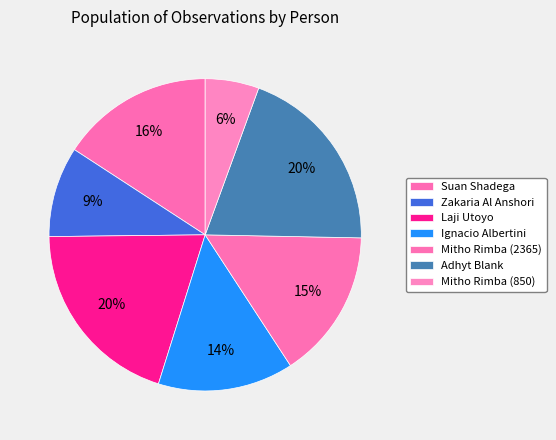

What is the total percentage of Adhyt Blank and Suan Shadega?

35.6%